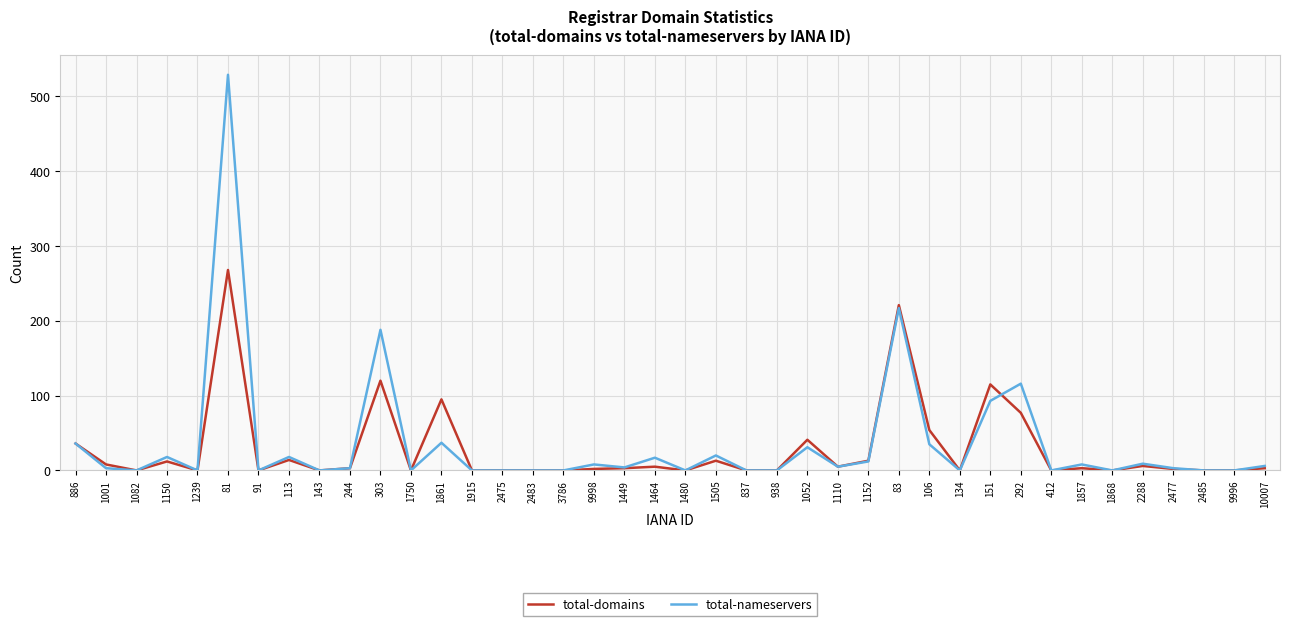

The total-nameservers series shows 0 at 938. True or false?

True